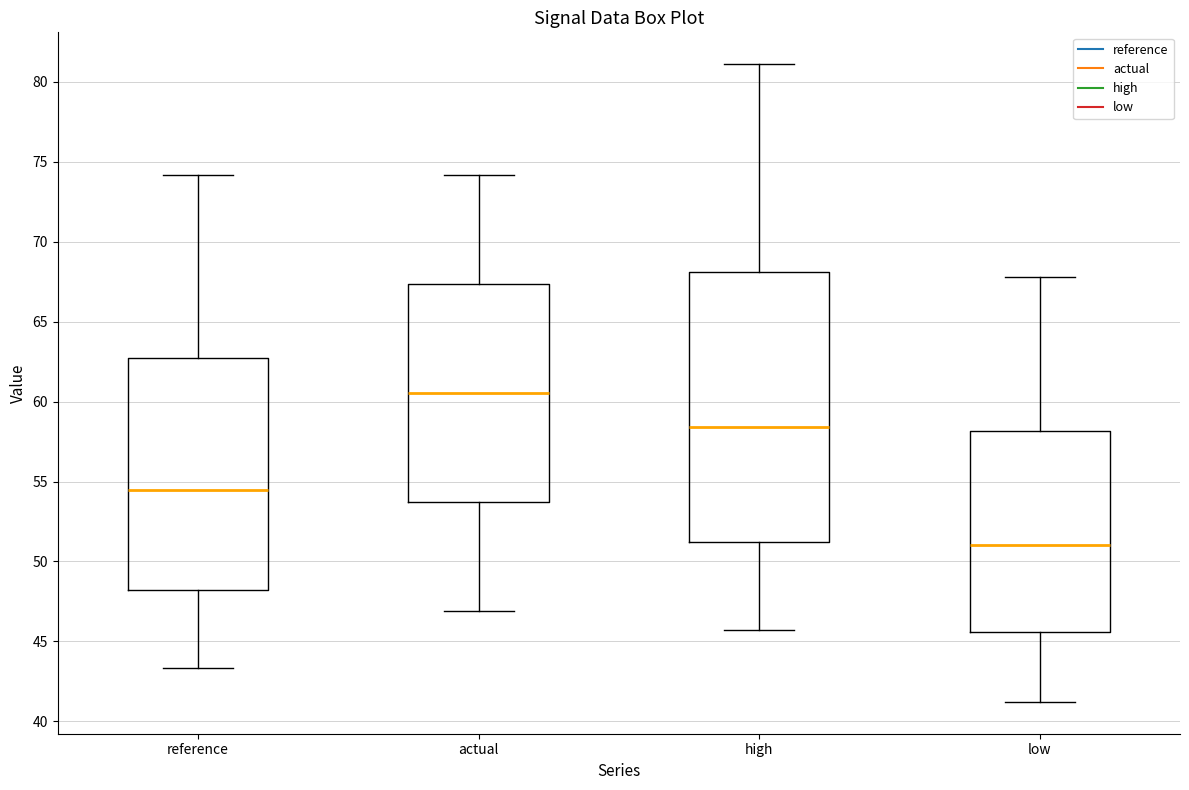

Where does the upper whisker of the box for reference end on the y-axis? The values are not printed on the chart, so give them approximately, as read against the axis.

74.0